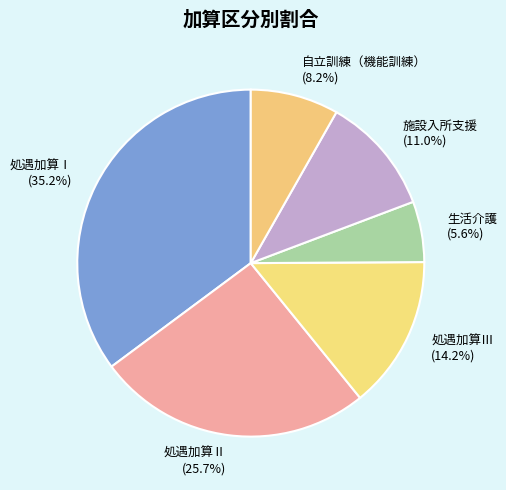

To the nearest percent, what is the difference between the largest and smallest slice percentages?

30%